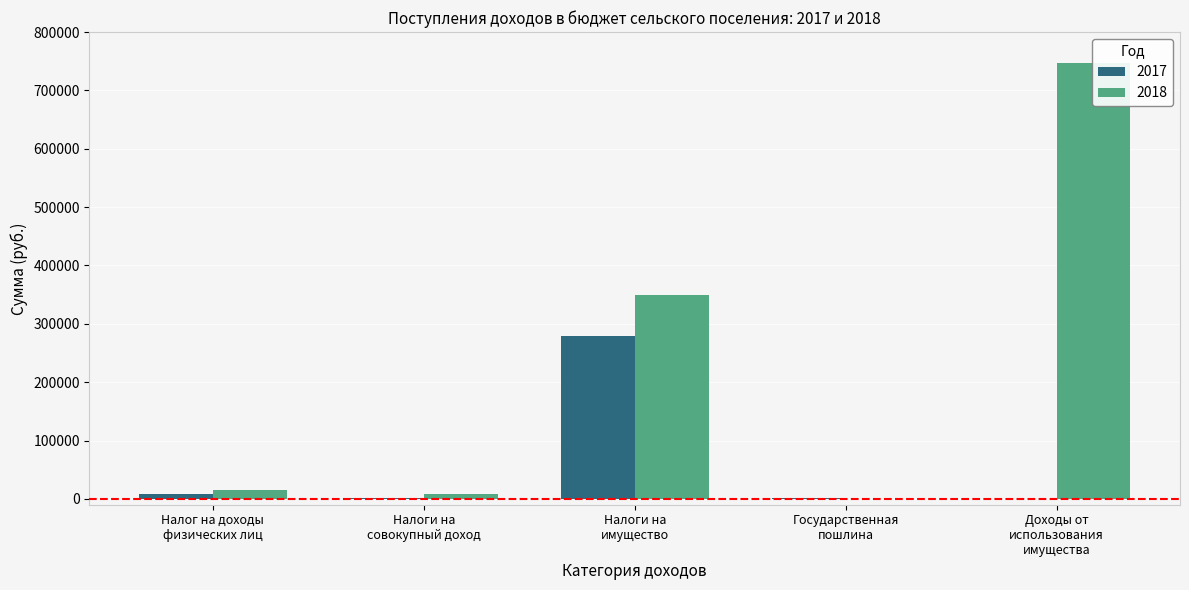

Which series has the largest total across all categories?

2018